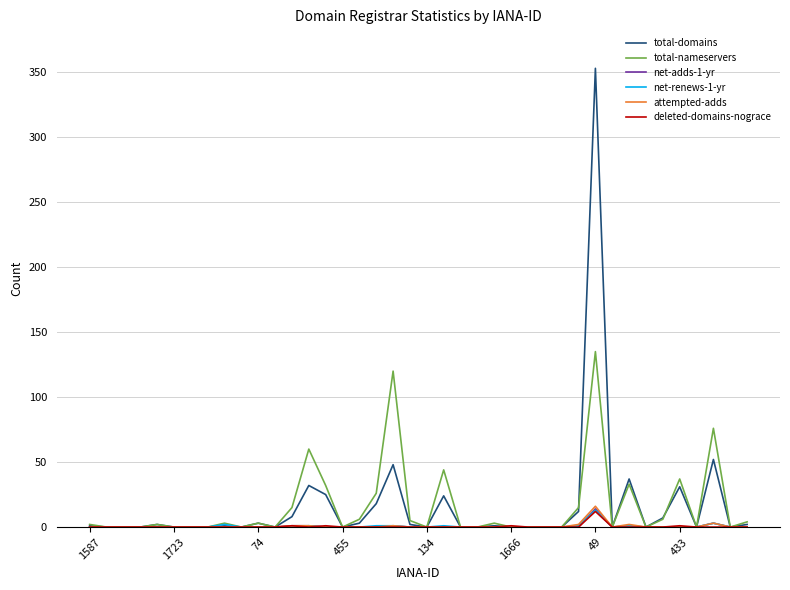

What is the average value of the total-nameservers series?

16